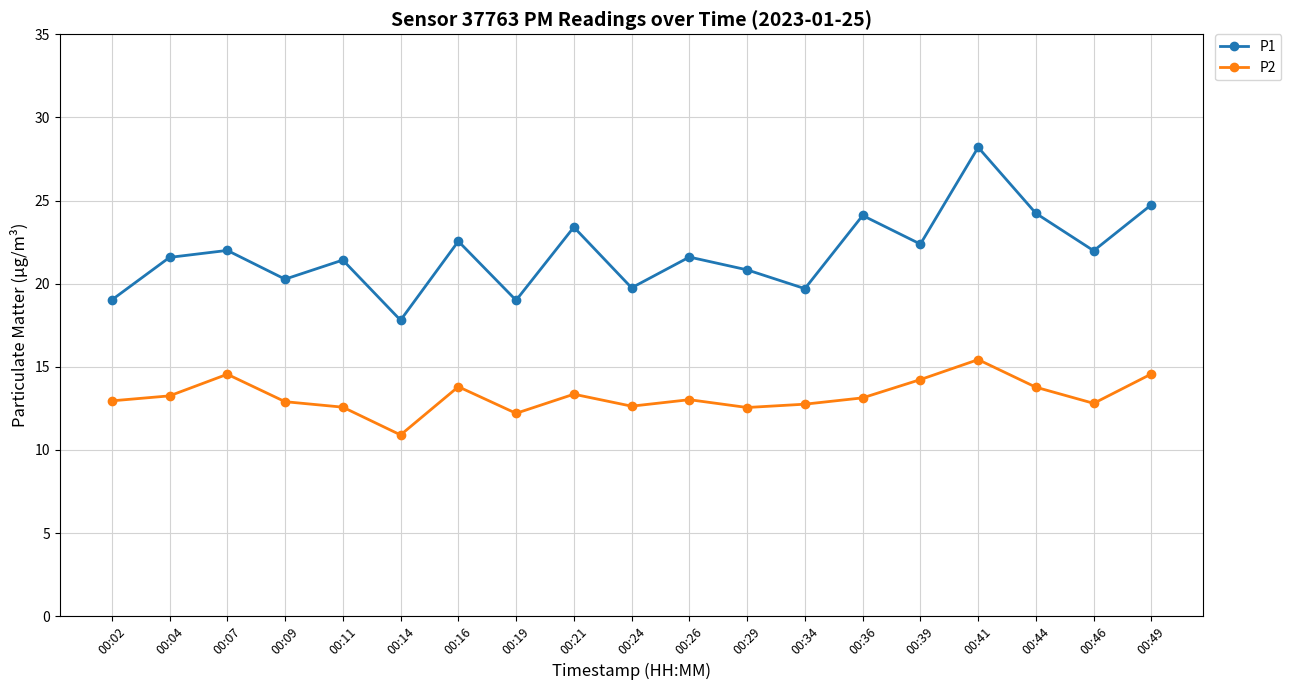

How many distinct data groups are displayed?

2